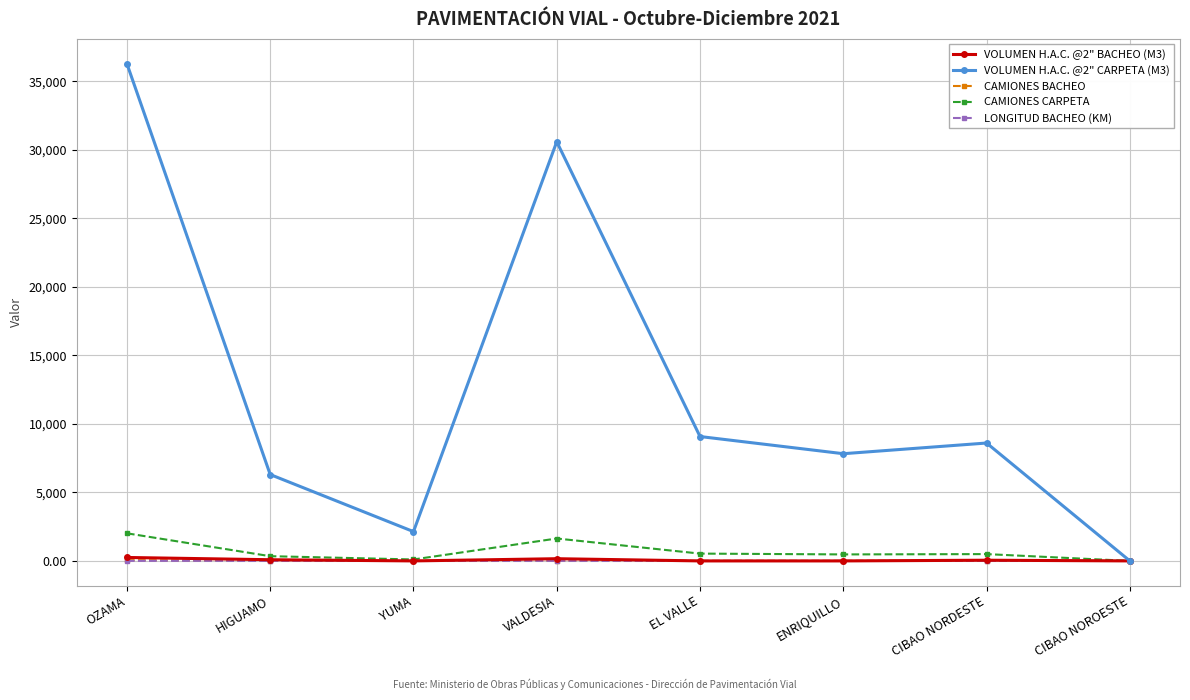

At which label is VOLUMEN H.A.C. @2" CARPETA (M3) closest to 18136?

EL VALLE